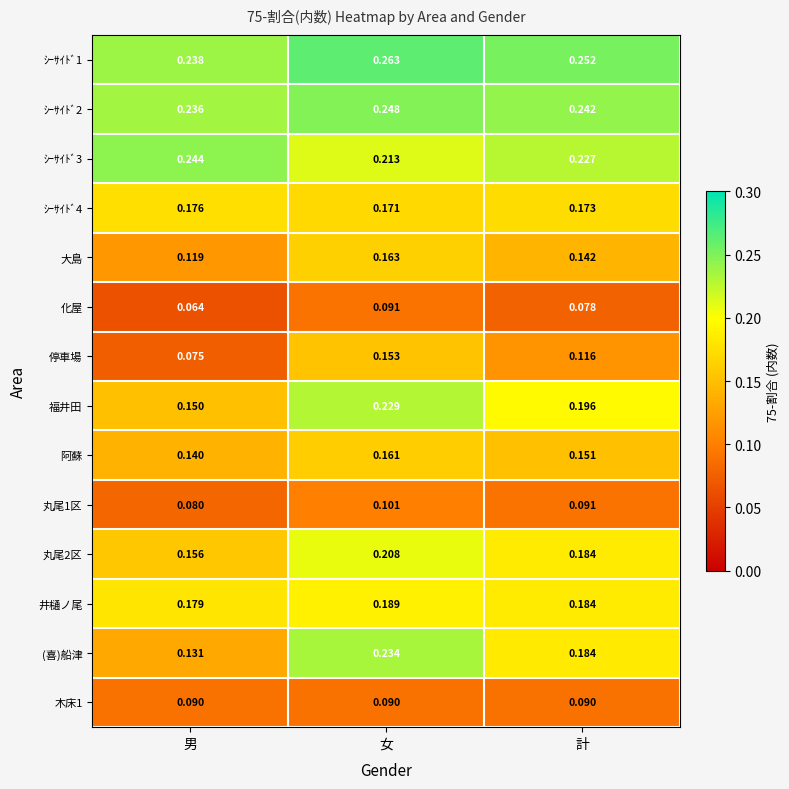

Rank the categories by 丸尾2区 value from lowest to highest.

男, 計, 女